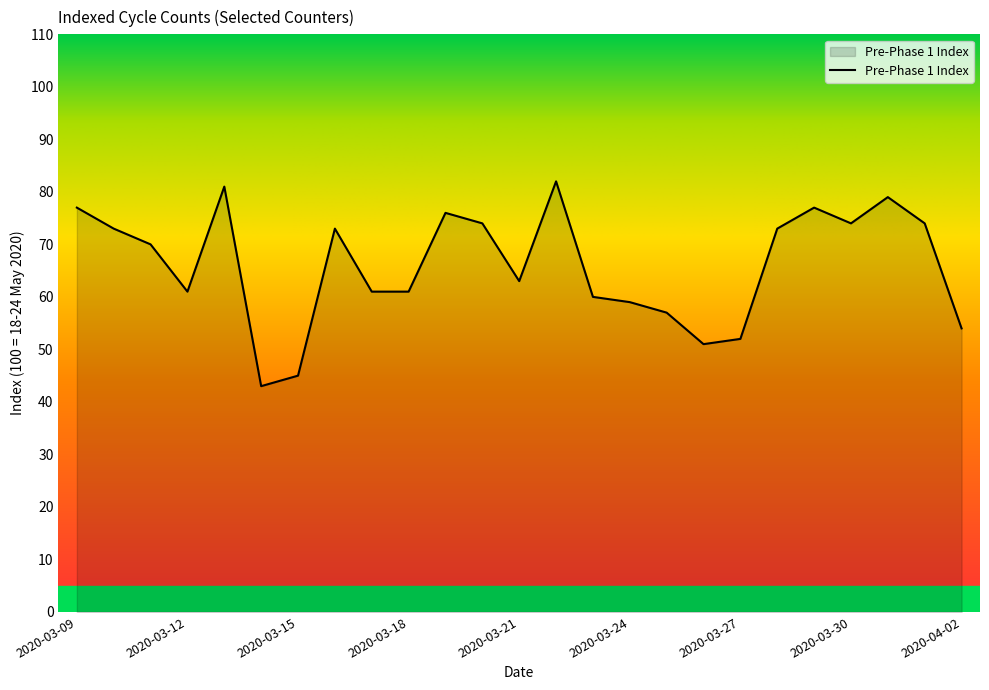

What is the maximum value shown in the chart?

82